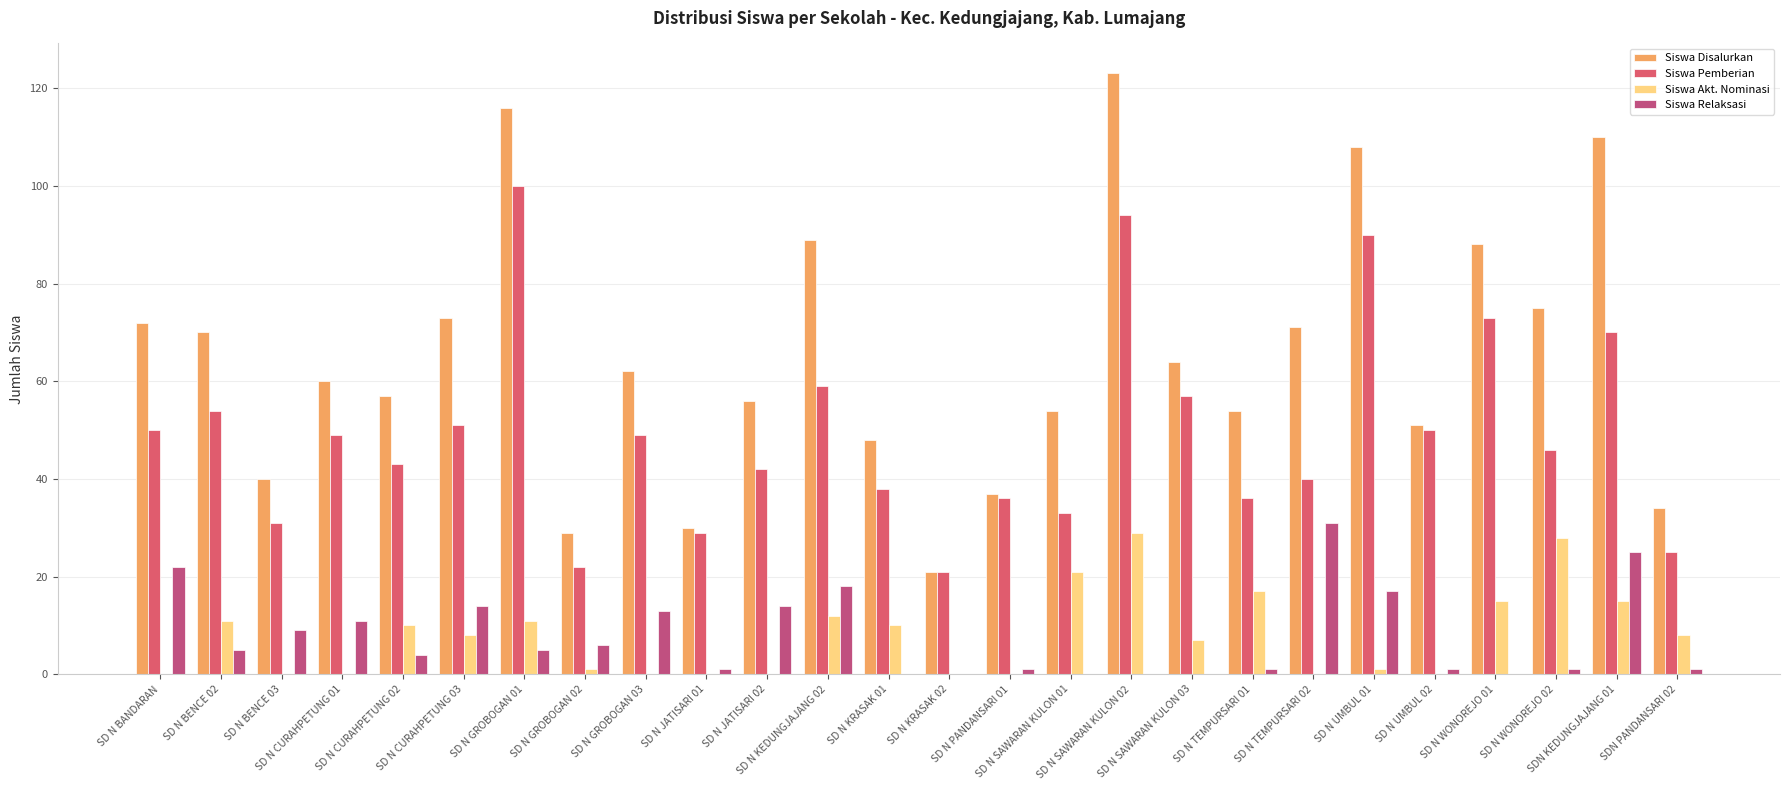

At which label does Siswa Relaksasi first exceed 5?

SD N BANDARAN